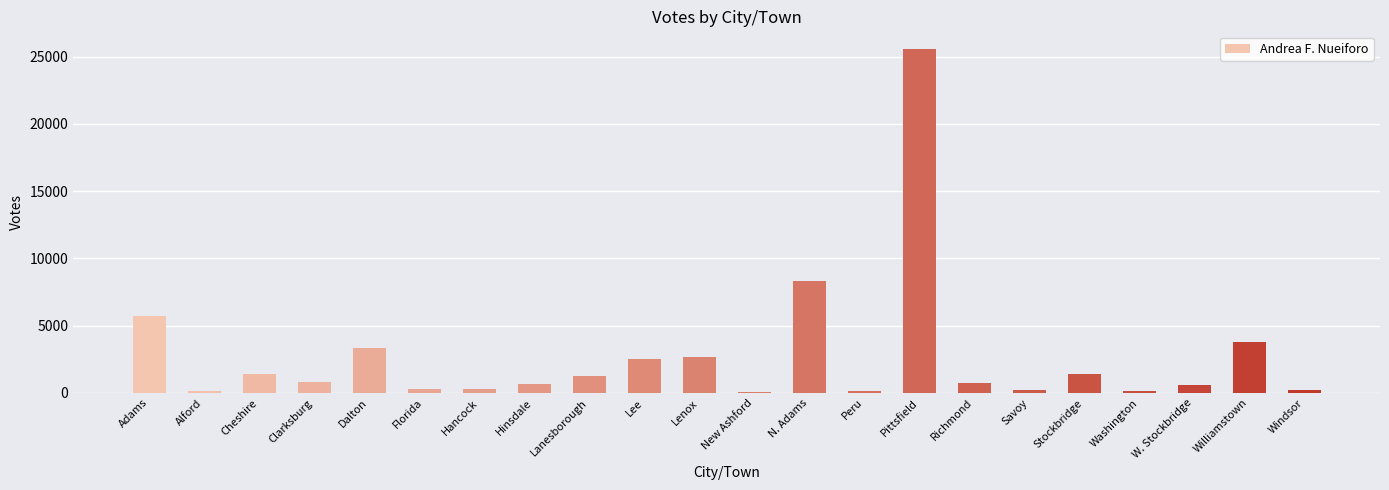

Which category has the highest value across all series?

Pittsfield